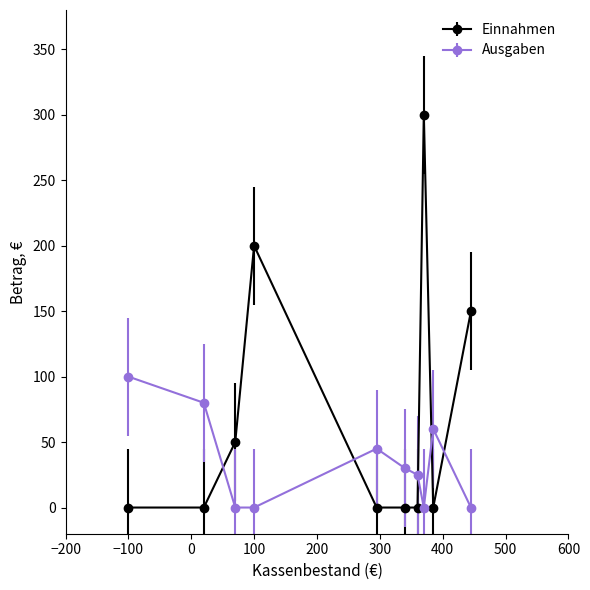

Which series has the largest range (max minus min)?

Einnahmen